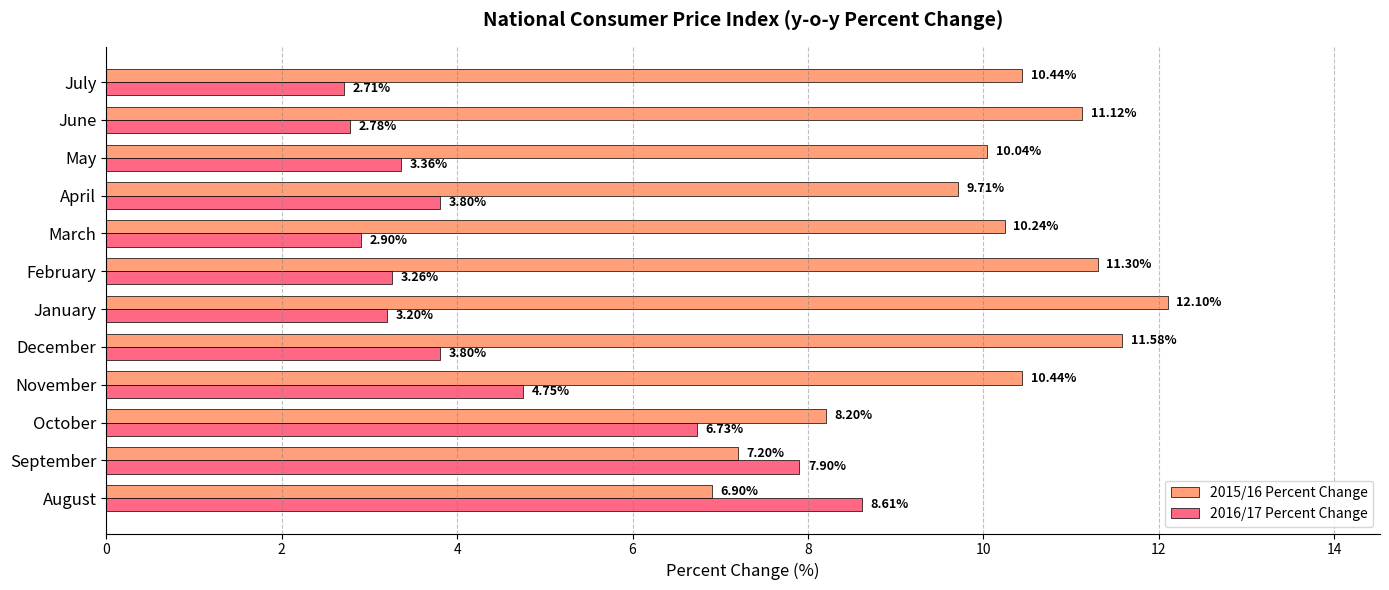

Count the number of categories in the chart.

12